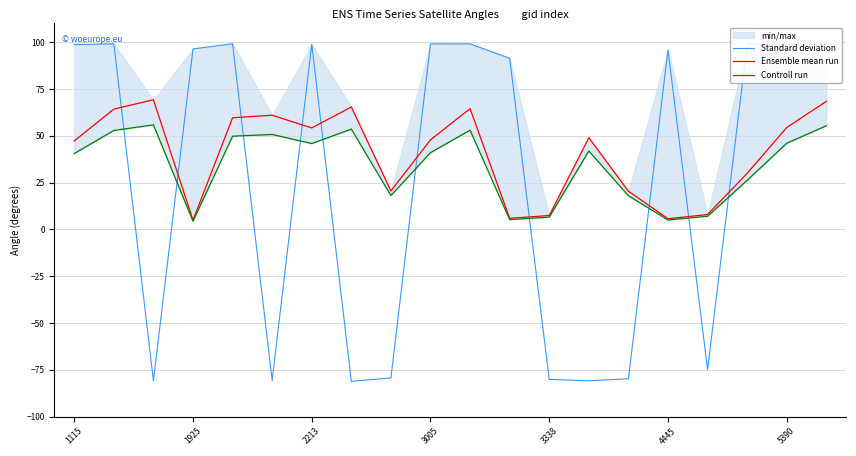

At which category does Ensemble mean run reach its first local valley?

1925